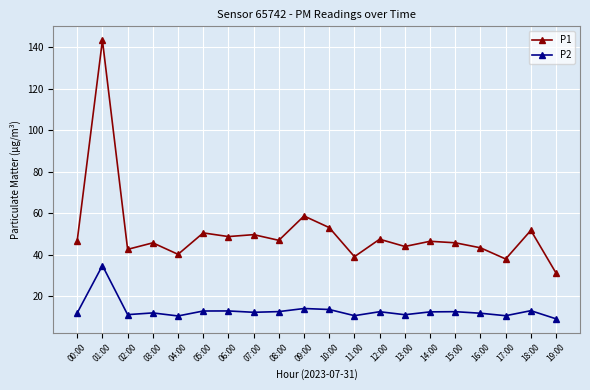

Where does the P1 series first go above 46?

00:00